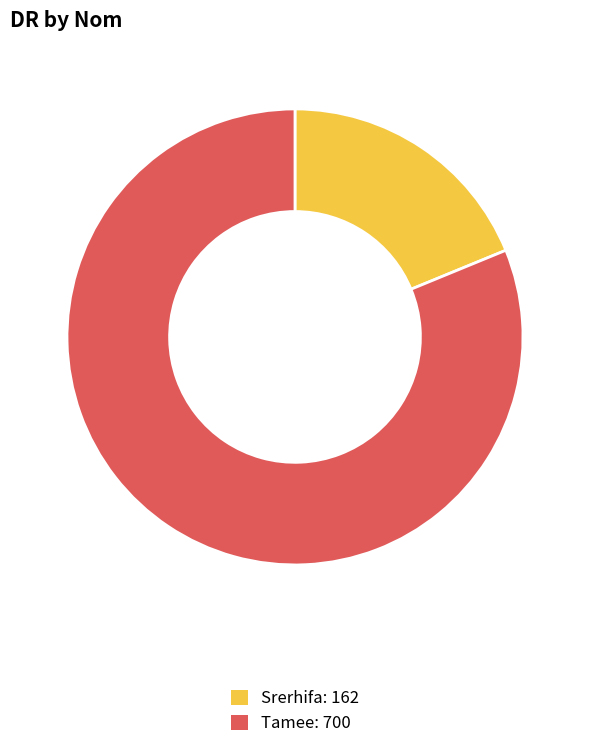

Is the sum of Srerhifa and Tamee greater than half?

Yes